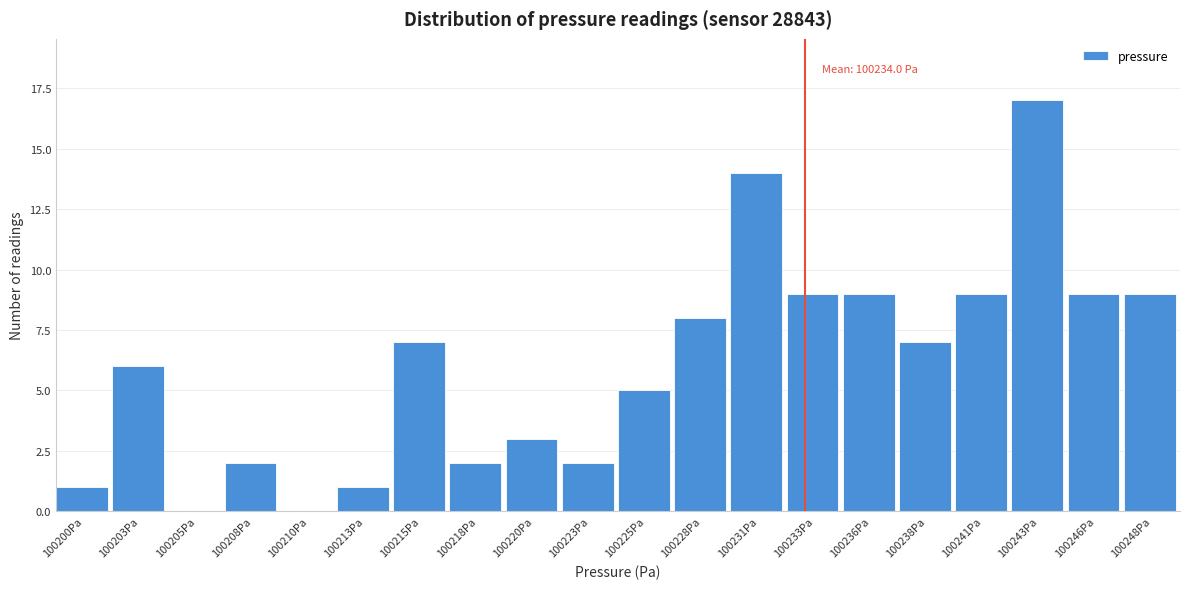

Reading right to left, what are all the values shown in this chart?

100248Pa=9	100246Pa=9	100243Pa=17	100241Pa=9	100238Pa=7	100236Pa=9	100233Pa=9	100231Pa=14	100228Pa=8	100225Pa=5	100223Pa=2	100220Pa=3	100218Pa=2	100215Pa=7	100213Pa=1	100210Pa=0	100208Pa=2	100205Pa=0	100203Pa=6	100200Pa=1